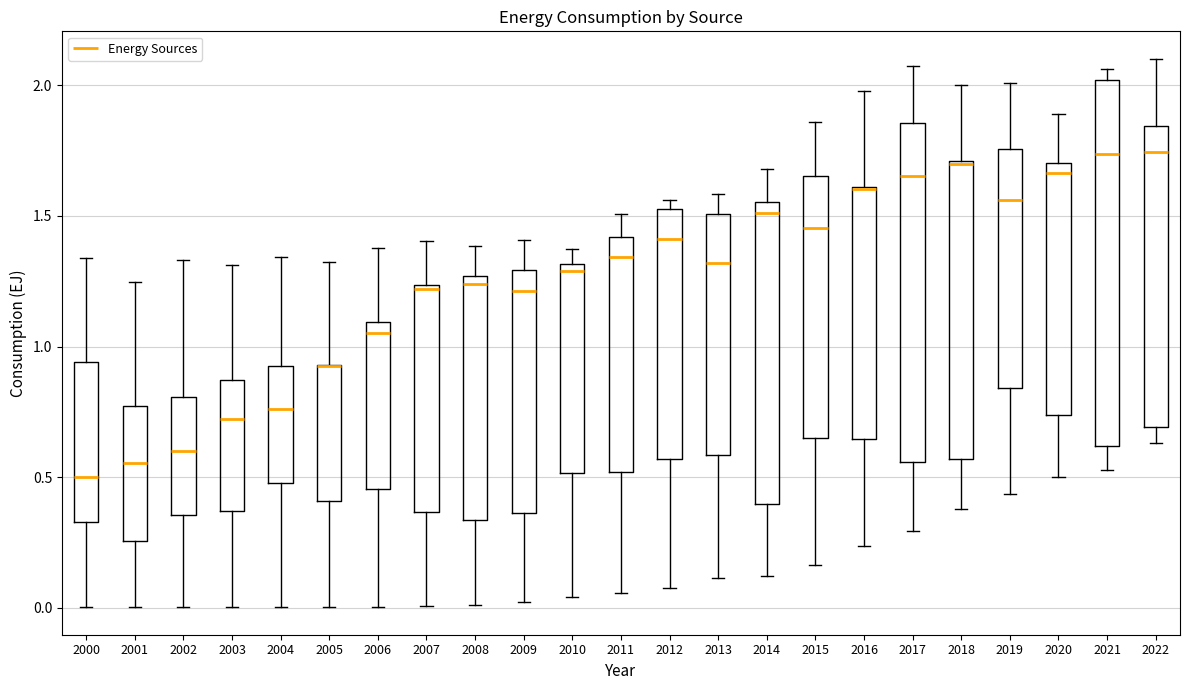

Reading left to right, read every box against the y-axis: the position of its median line, the range the box covers, and the ends of its whiskers. The values are not printed on the chart, so give them approximately, as read against the axis.

2000: median 0.50, box 0.35 to 0.95, whiskers 0.00 to 1.35
2001: median 0.55, box 0.25 to 0.75, whiskers 0.00 to 1.25
2002: median 0.60, box 0.35 to 0.80, whiskers 0.00 to 1.35
2003: median 0.70, box 0.35 to 0.85, whiskers 0.00 to 1.30
2004: median 0.75, box 0.50 to 0.90, whiskers 0.00 to 1.35
2005: median 0.95 (drawn on the box's upper edge), box 0.40 to 0.95, whiskers 0.00 to 1.30
2006: median 1.05, box 0.45 to 1.10, whiskers 0.00 to 1.40
2007: median 1.20, box 0.35 to 1.25, whiskers 0.00 to 1.40
2008: median 1.25 (just below the box's upper edge), box 0.35 to 1.25, whiskers 0.00 to 1.40
2009: median 1.20, box 0.35 to 1.30, whiskers 0.00 to 1.40
2010: median 1.30 (just below the box's upper edge), box 0.50 to 1.30, whiskers 0.05 to 1.35
2011: median 1.35, box 0.50 to 1.40, whiskers 0.05 to 1.50
2012: median 1.40, box 0.55 to 1.55, whiskers 0.10 to 1.55 (just above the box's upper edge)
2013: median 1.30, box 0.60 to 1.50, whiskers 0.10 to 1.60
2014: median 1.50, box 0.40 to 1.55, whiskers 0.10 to 1.70
2015: median 1.45, box 0.65 to 1.65, whiskers 0.15 to 1.85
2016: median 1.60 (drawn on the box's upper edge), box 0.65 to 1.60, whiskers 0.25 to 2.00
2017: median 1.65, box 0.55 to 1.85, whiskers 0.30 to 2.05
2018: median 1.70, box 0.55 to 1.70, whiskers 0.40 to 2.00
2019: median 1.55, box 0.85 to 1.75, whiskers 0.45 to 2.00
2020: median 1.65, box 0.75 to 1.70, whiskers 0.50 to 1.90
2021: median 1.75, box 0.60 to 2.00, whiskers 0.55 to 2.05
2022: median 1.75, box 0.70 to 1.85, whiskers 0.65 to 2.10